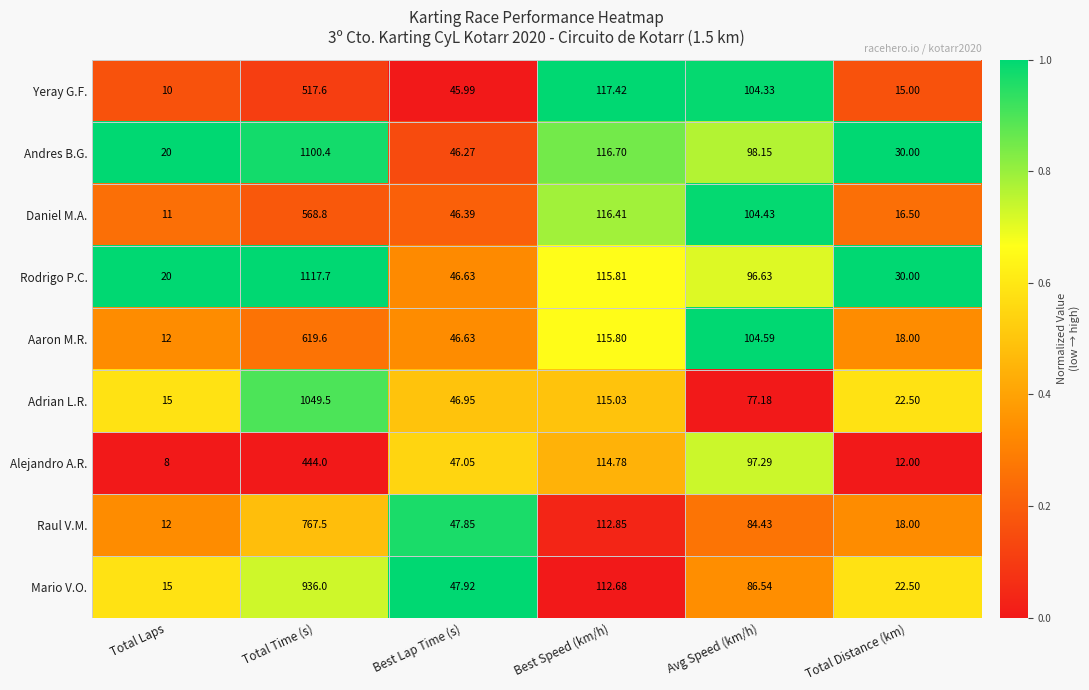

Which category has the lowest value in the Mario V.O. series?

Total Laps